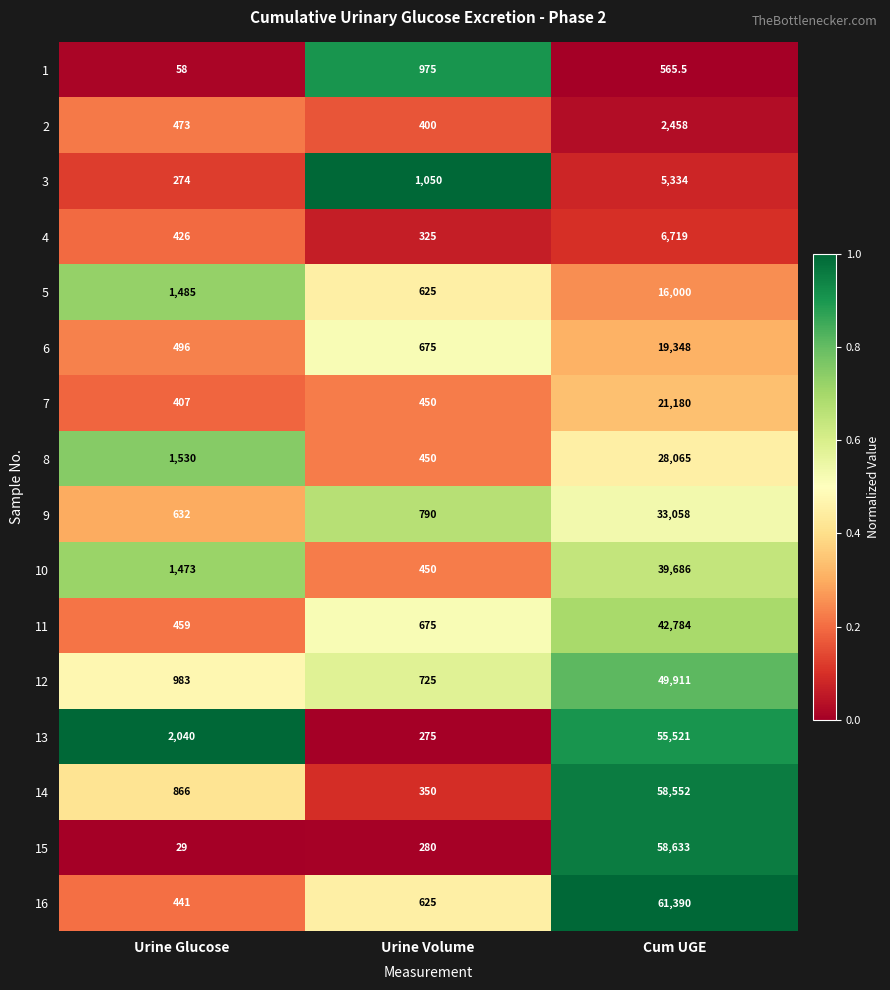

True or false: 8 has a value of 131.0 at Urine Volume.

False